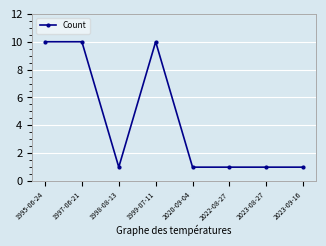

What is the difference between the maximum and minimum values?

9